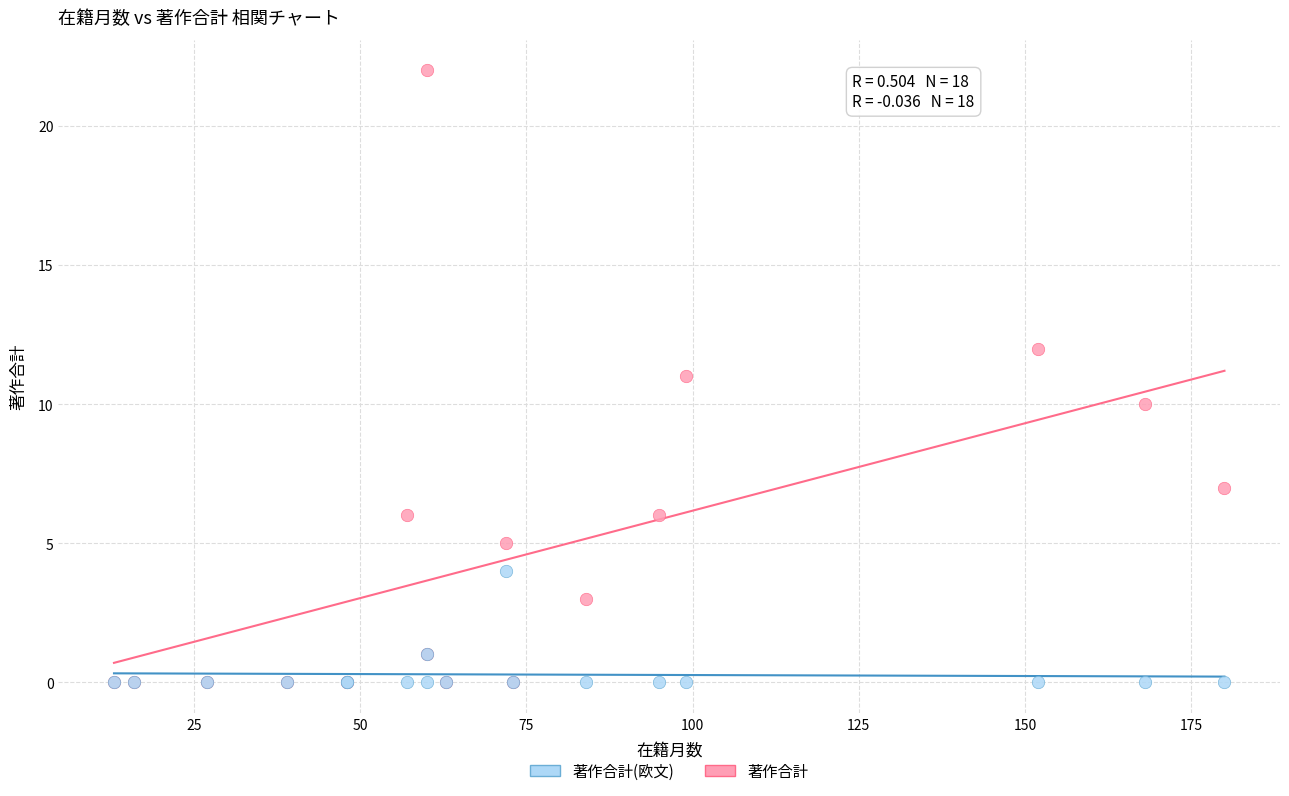

What are all the series names shown in the legend?

著作合計(欧文), 著作合計